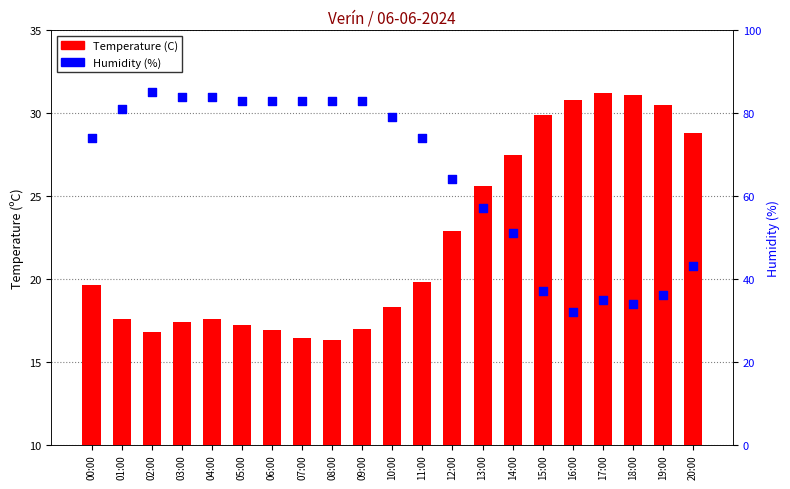

At which category is the sum across all series the highest?

02:00